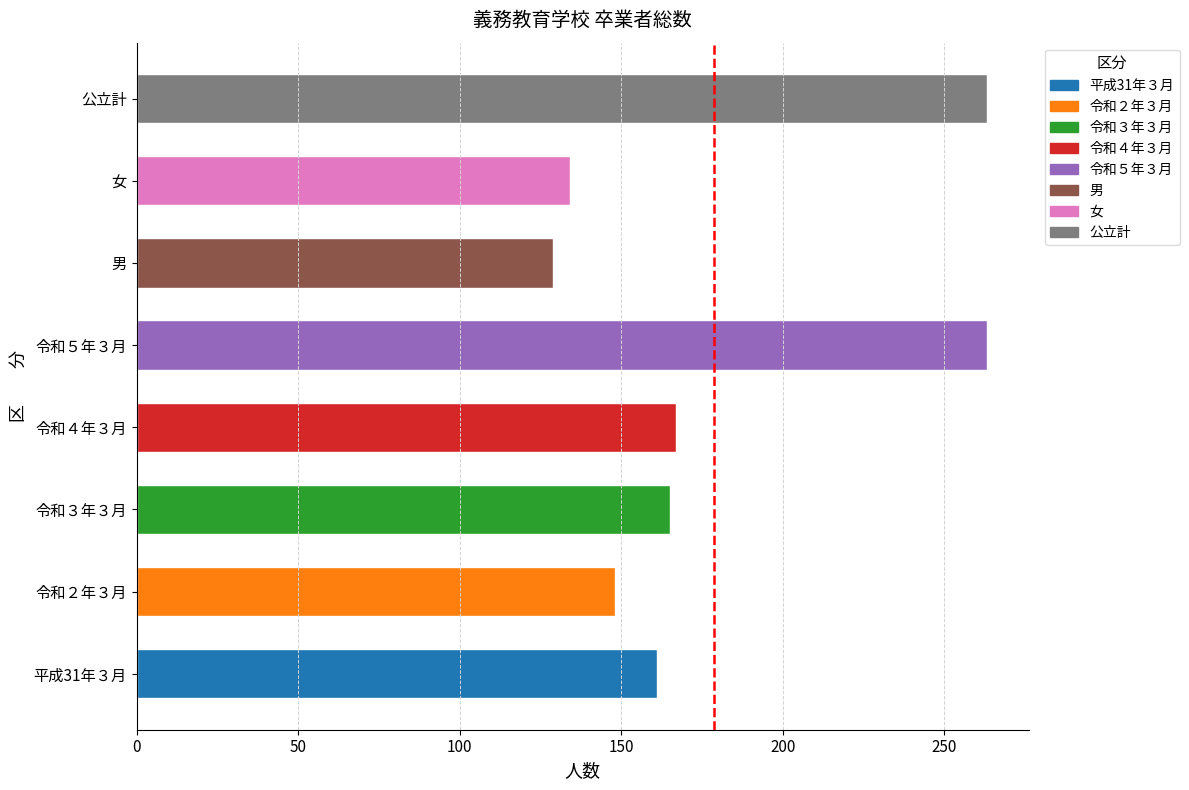

Between 男 and 公立計, which is larger?

公立計